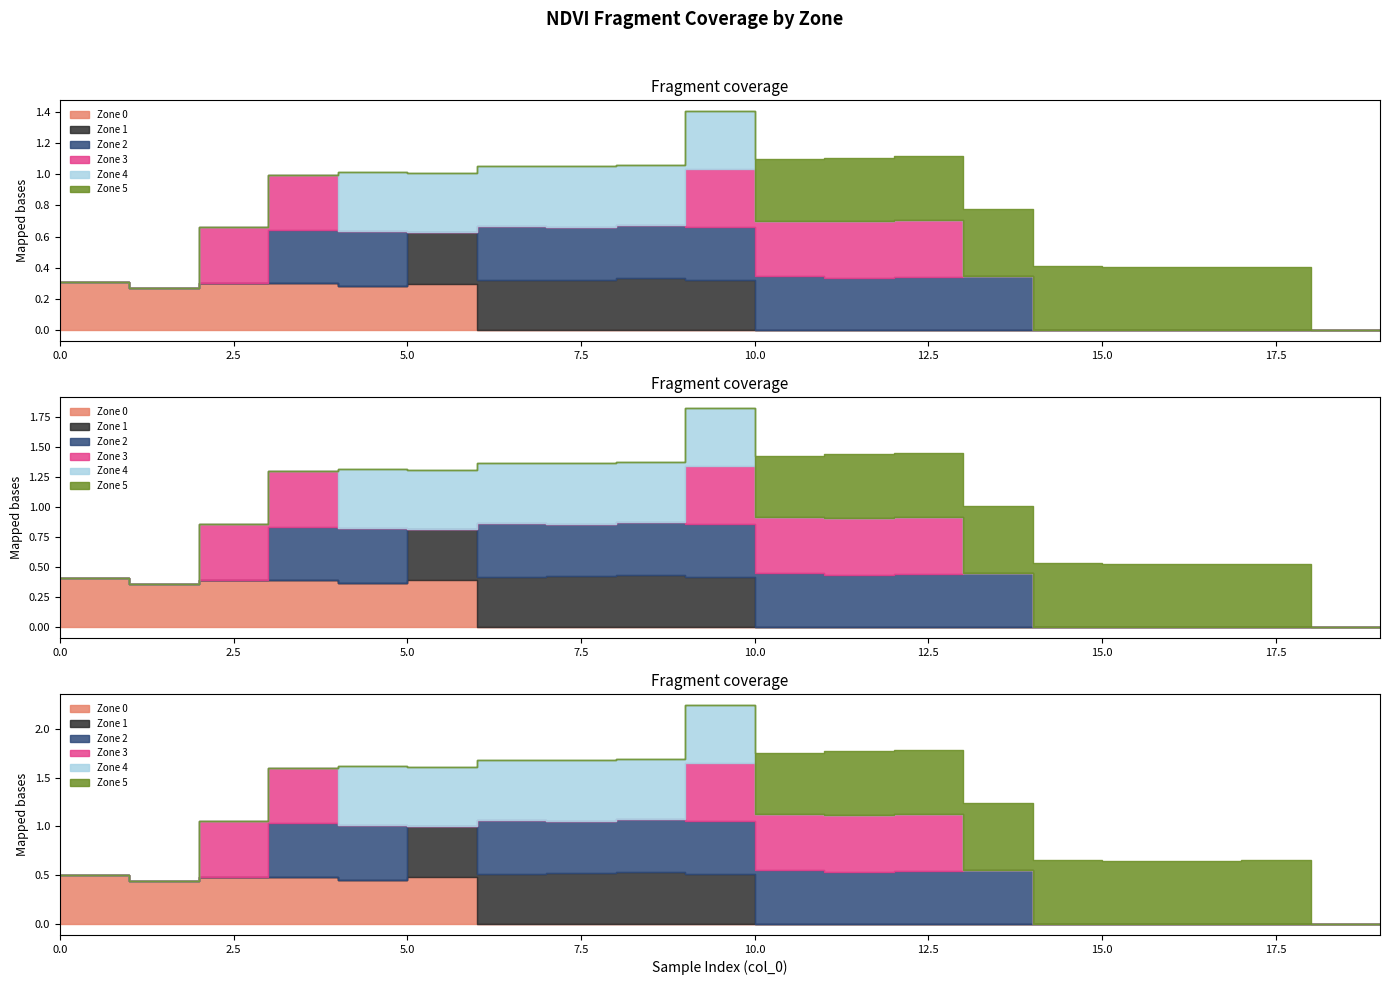

What are all the series names shown in the legend?

Zone 0, Zone 1, Zone 2, Zone 3, Zone 4, Zone 5